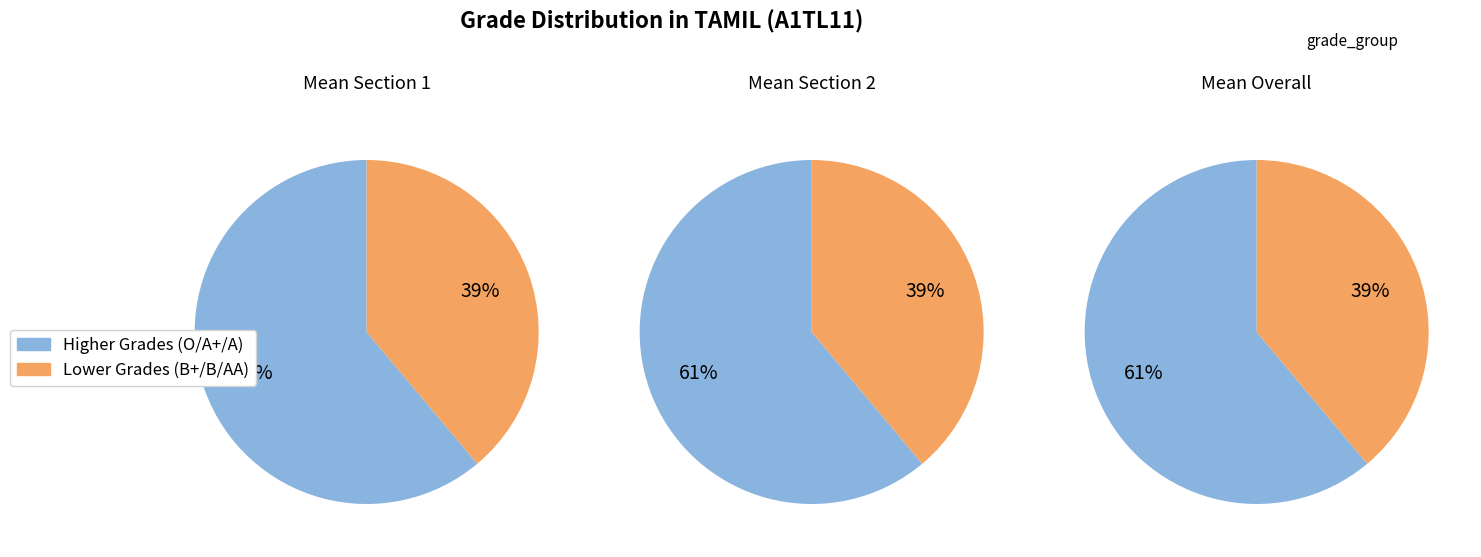

Do O and B+ together represent more than half of the pie?

No